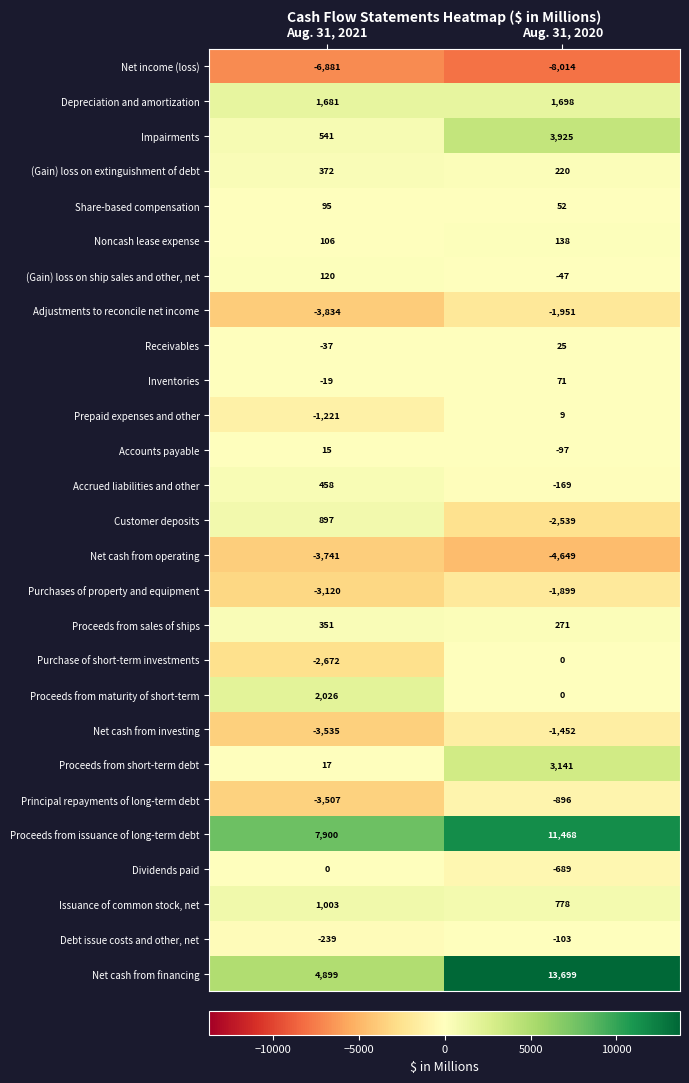

Which category has the lowest value in the Customer deposits series?

Aug. 31, 2020